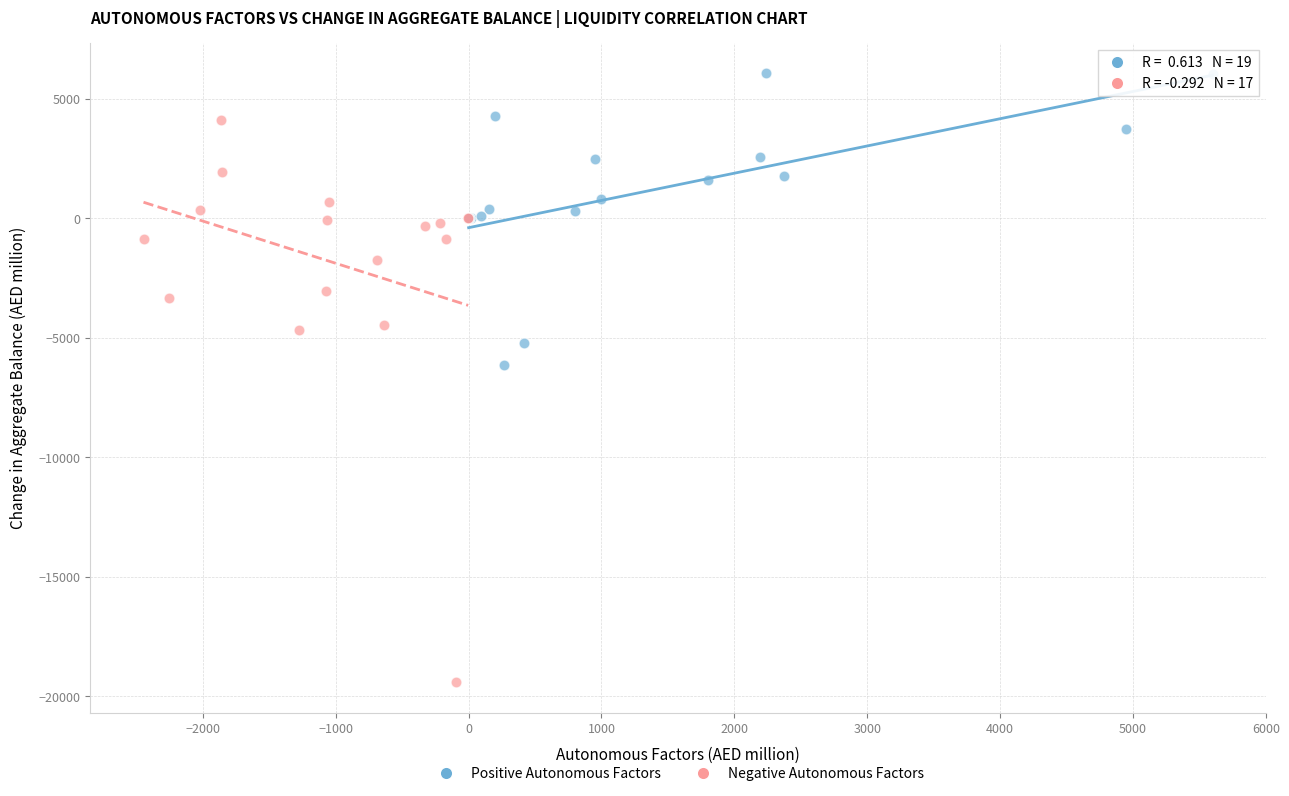

What are all the series names shown in the legend?

Positive Autonomous Factors, Negative Autonomous Factors